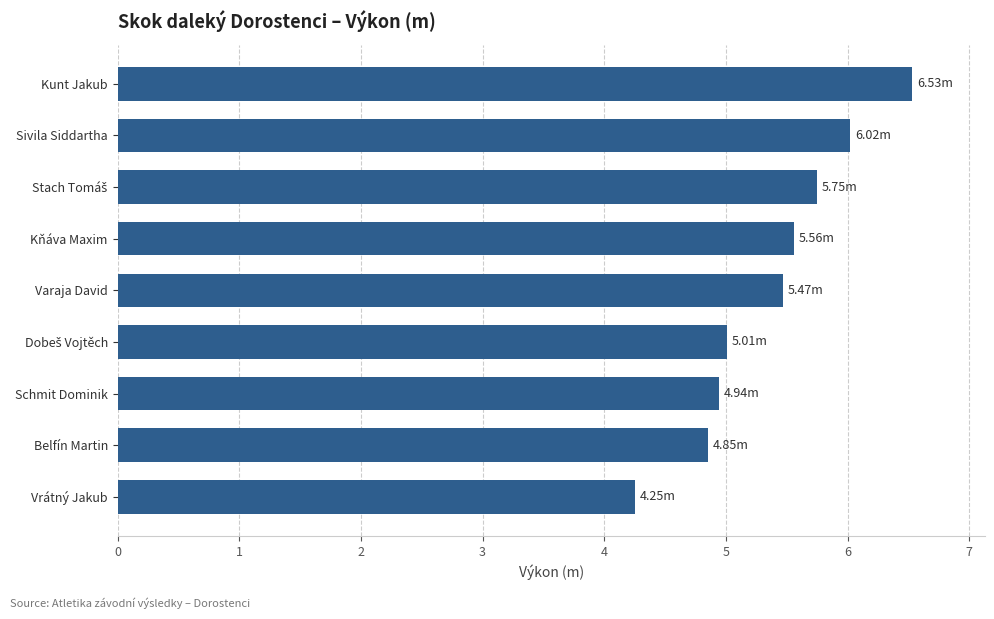

Count the number of categories in the chart.

9